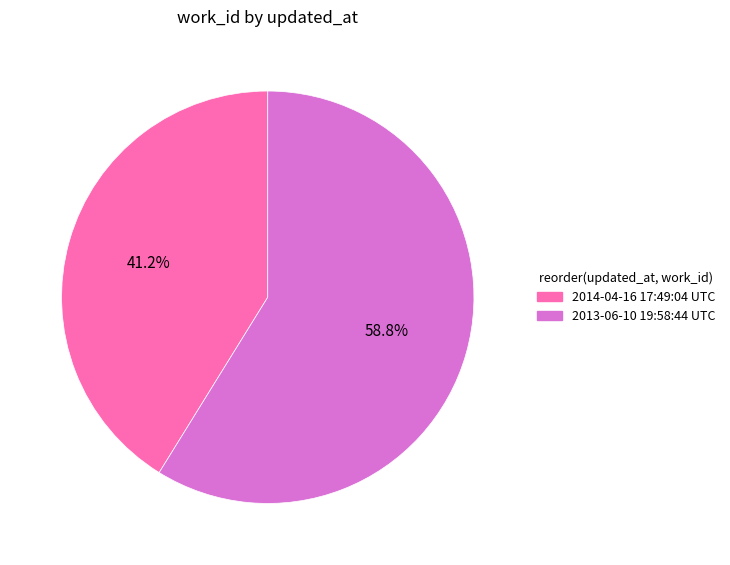

Is the sum of 2013-06-10 19:58:44 UTC and 2014-04-16 17:49:04 UTC greater than half?

Yes